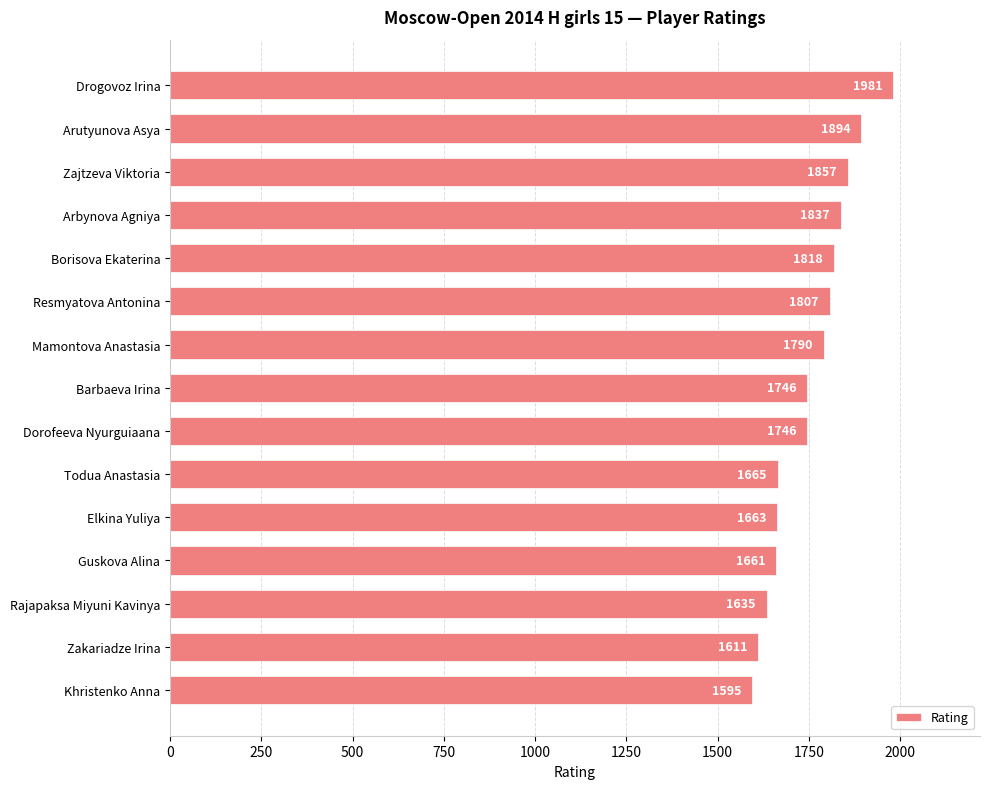

Reading bottom to top, transcribe all the data shown in this chart.

Khristenko Anna=1595	Zakariadze Irina=1611	Rajapaksa Miyuni Kavinya=1635	Guskova Alina=1661	Elkina Yuliya=1663	Todua Anastasia=1665	Dorofeeva Nyurguiaana=1746	Barbaeva Irina=1746	Mamontova Anastasia=1790	Resmyatova Antonina=1807	Borisova Ekaterina=1818	Arbynova Agniya=1837	Zajtzeva Viktoria=1857	Arutyunova Asya=1894	Drogovoz Irina=1981